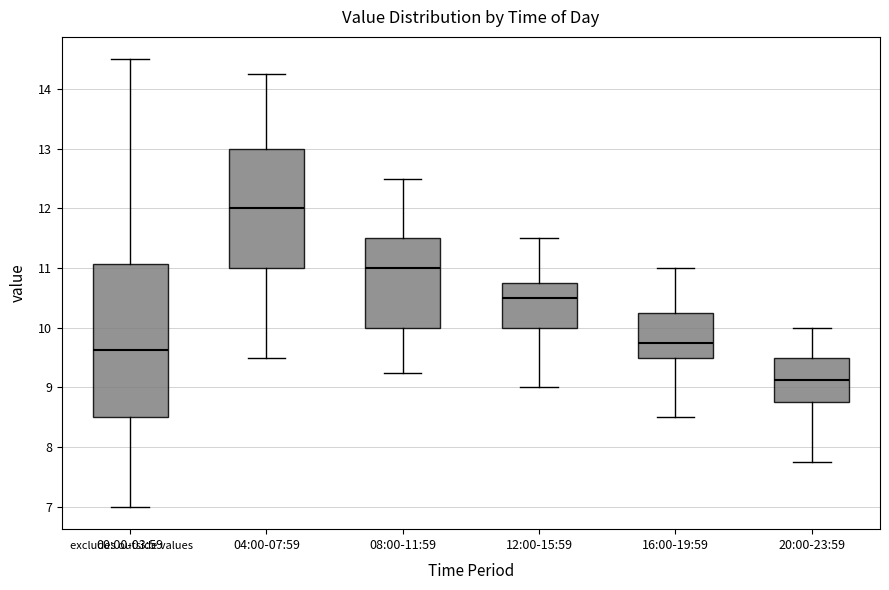

Comparing the boxes themselves (not the whiskers), which one is the tallest?

00:00-03:59